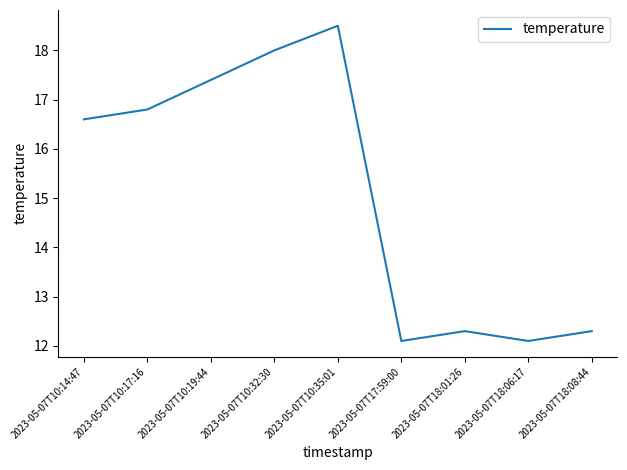

What position from the left is 2023-05-07T18:06:17?

8